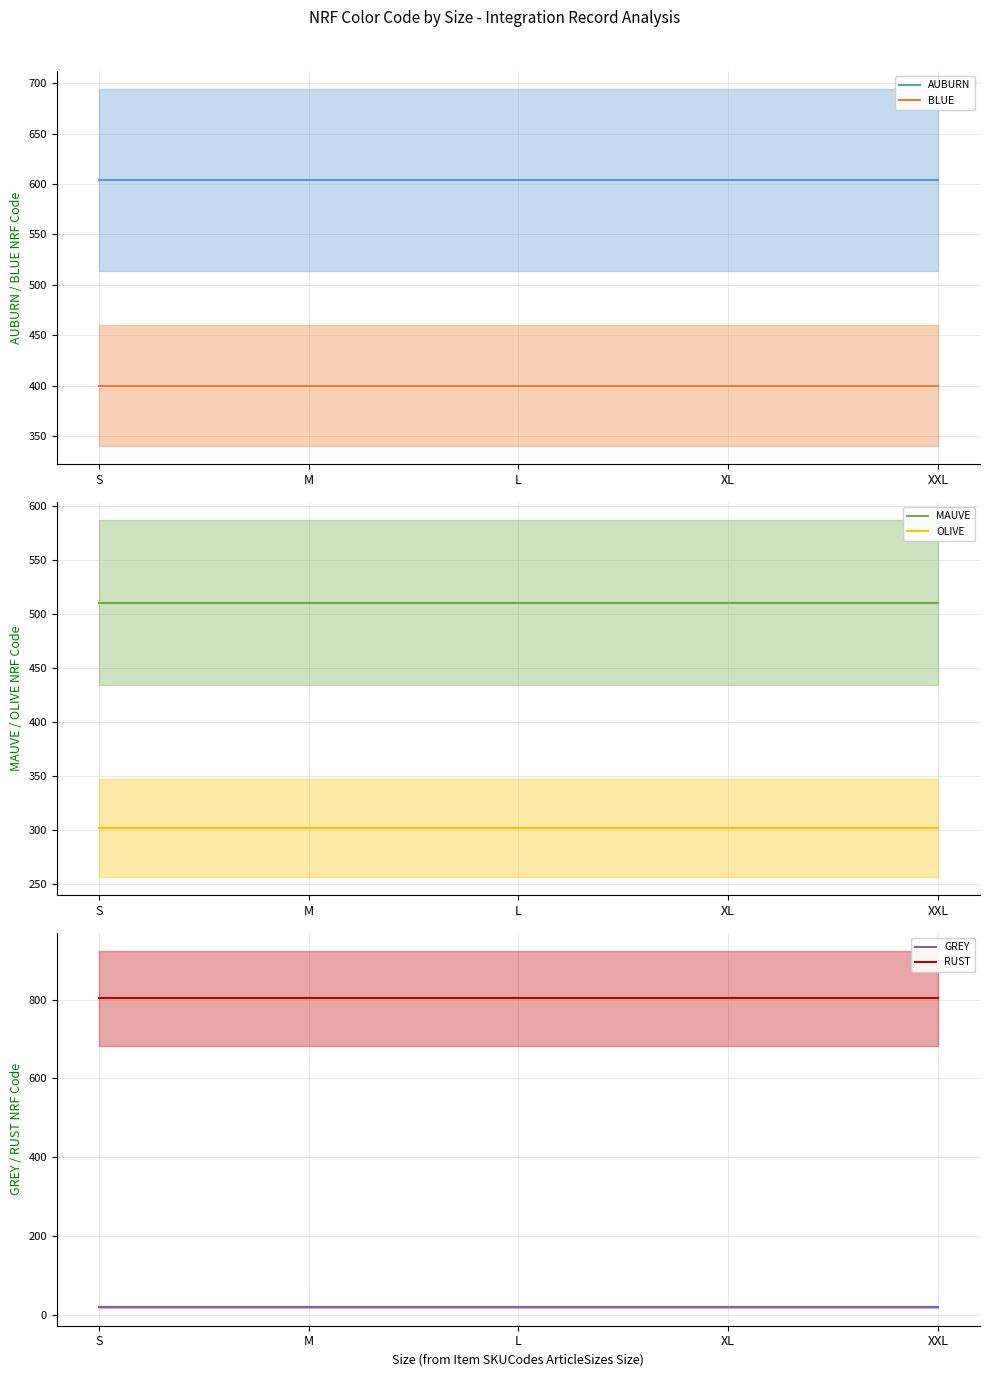

Reading right to left, what are all the values shown in this chart?

AUBURN: XXL=604	XL=604	L=604	M=604	S=604
BLUE: XXL=400	XL=400	L=400	M=400	S=400
MAUVE: XXL=511	XL=511	L=511	M=511	S=511
OLIVE: XXL=302	XL=302	L=302	M=302	S=302
GREY: XXL=20	XL=20	L=20	M=20	S=20
RUST: XXL=804	XL=804	L=804	M=804	S=804